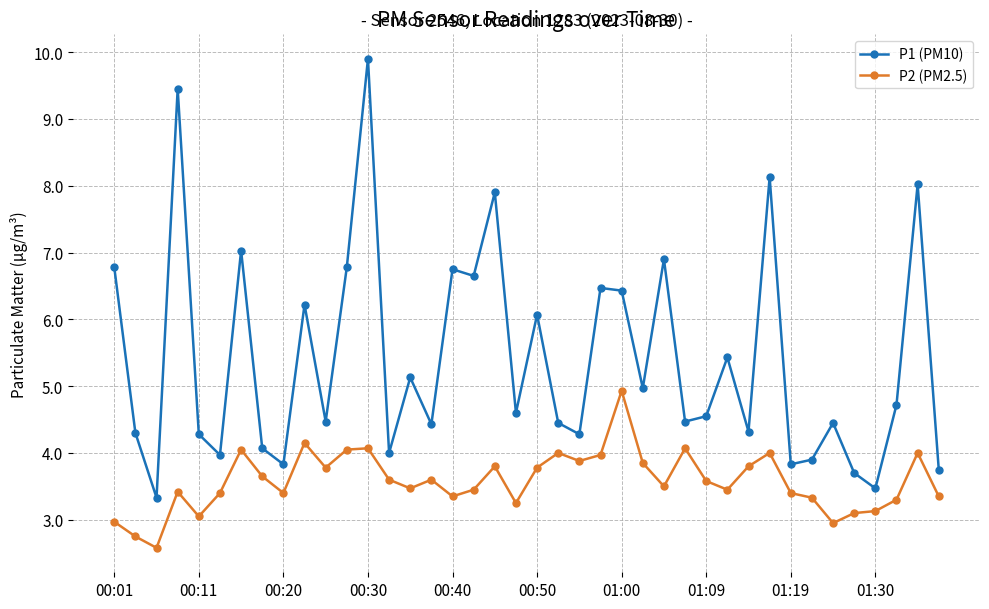

What is the value of the P2 (PM2.5) point at the 35th from the left?

3.0